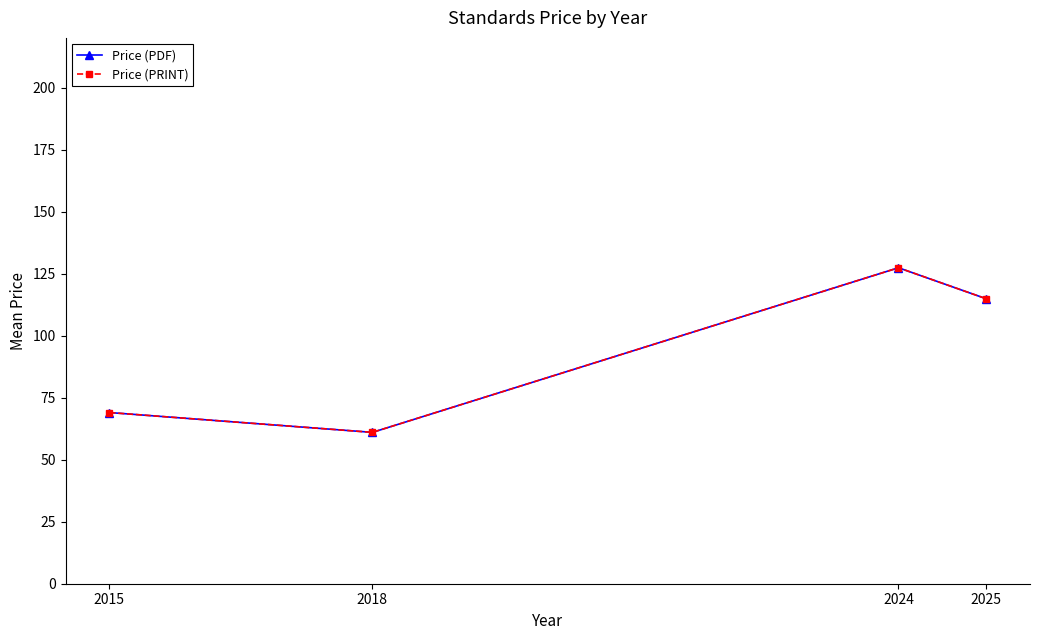

At which category is the sum across all series the highest?

2024